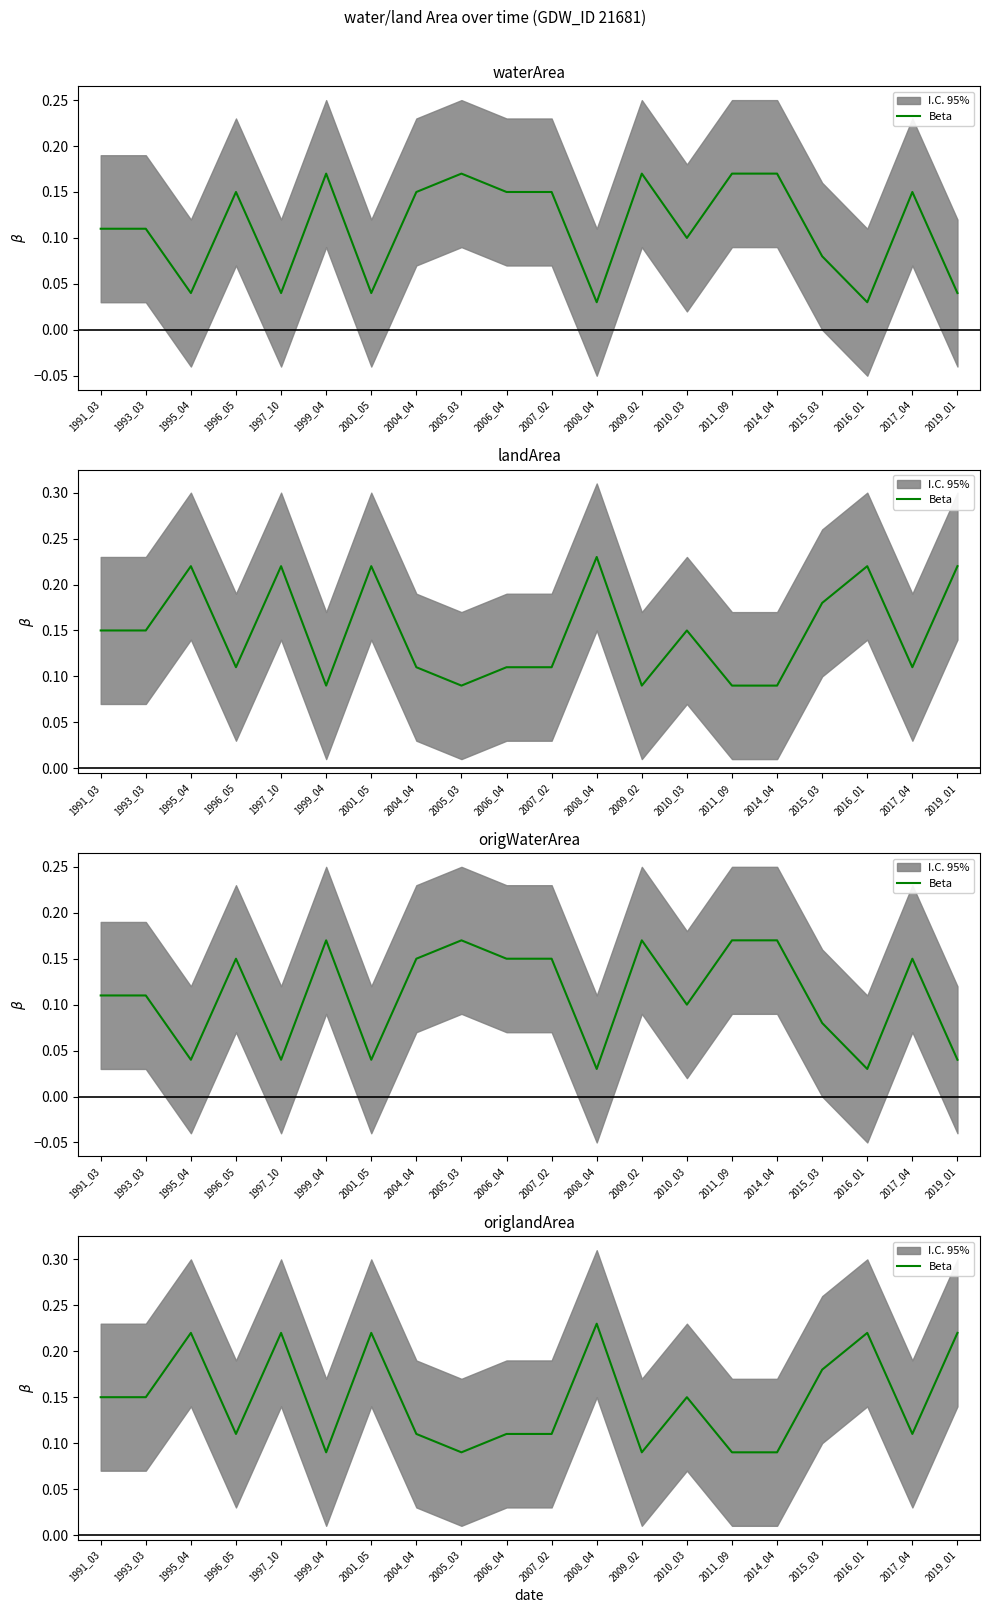

At which category does the chart reach its peak across all series?

2008_04